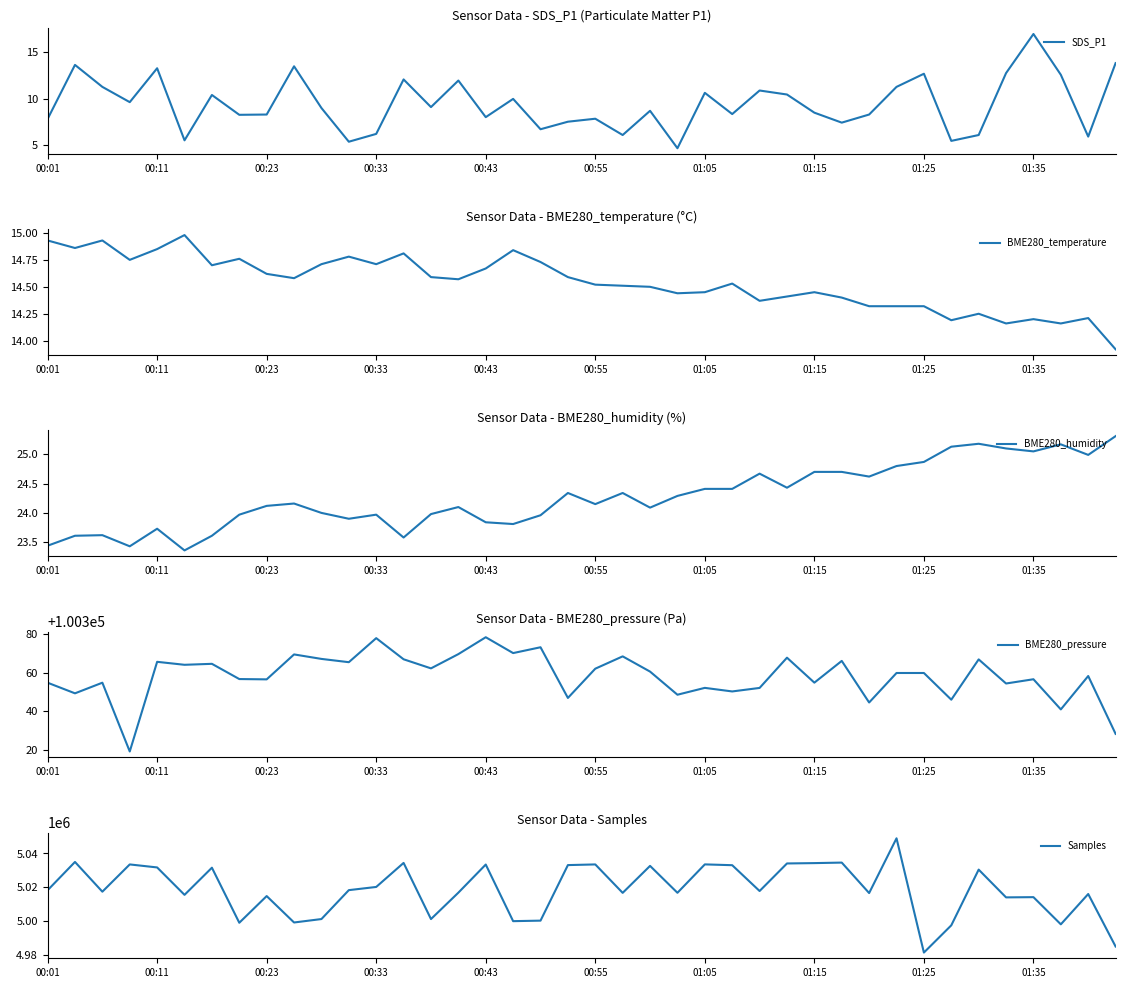

How many data points in SDS_P1 are above 9?

19